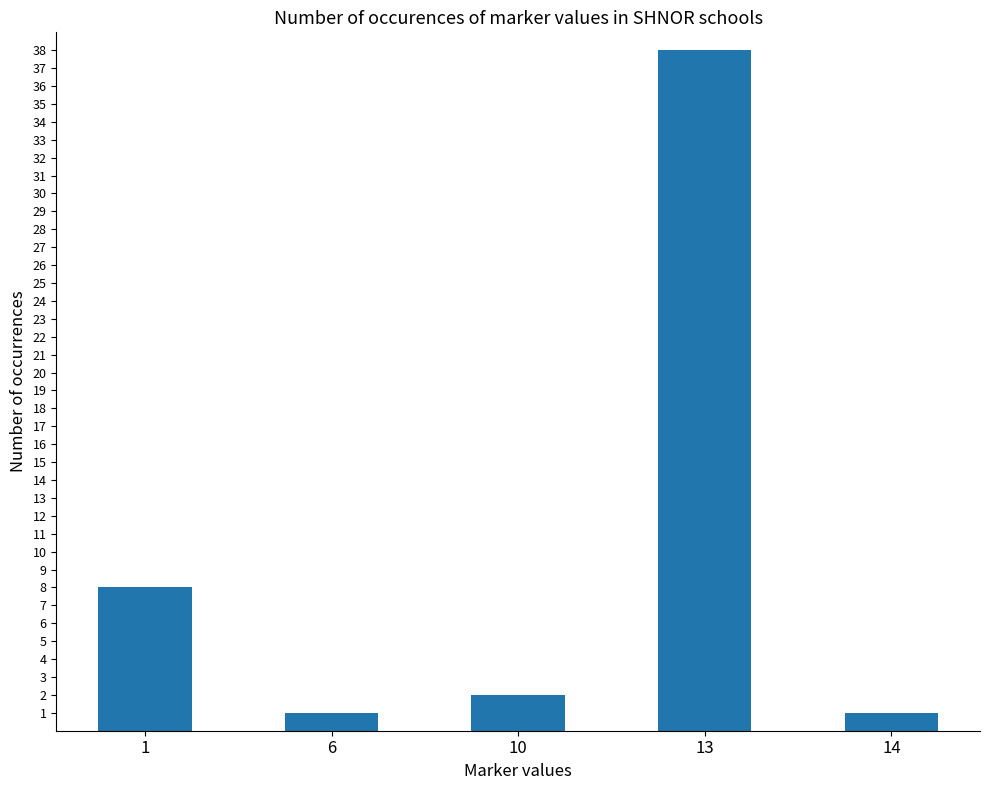

How many distinct data groups are displayed?

1